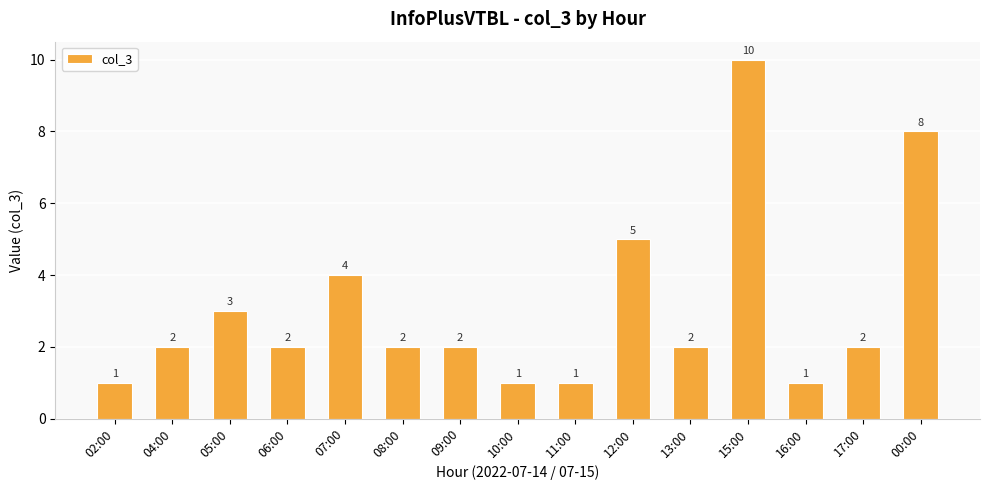

What position from the right is 08:00?

10